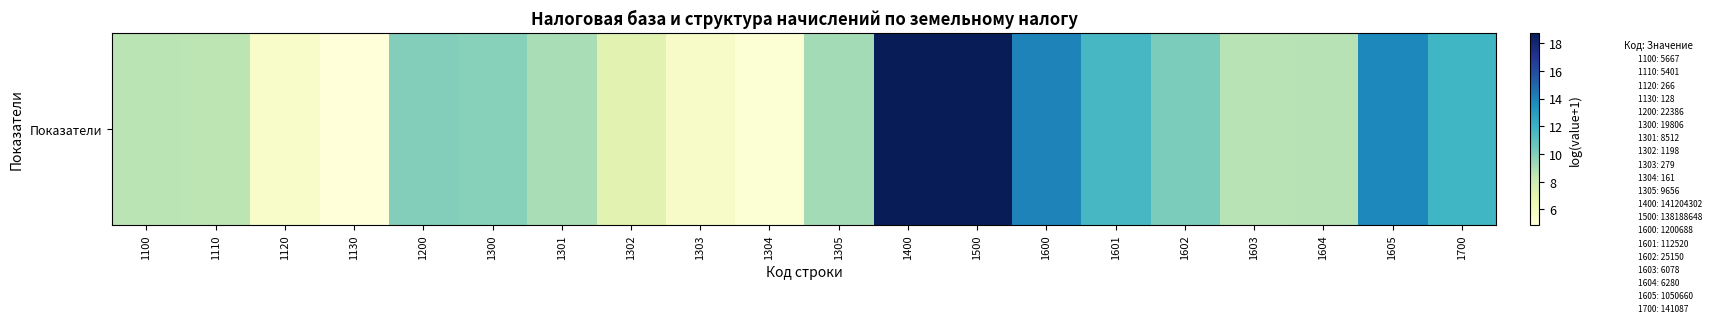

What is the sum of the values at 1604 and 1601?

20.4